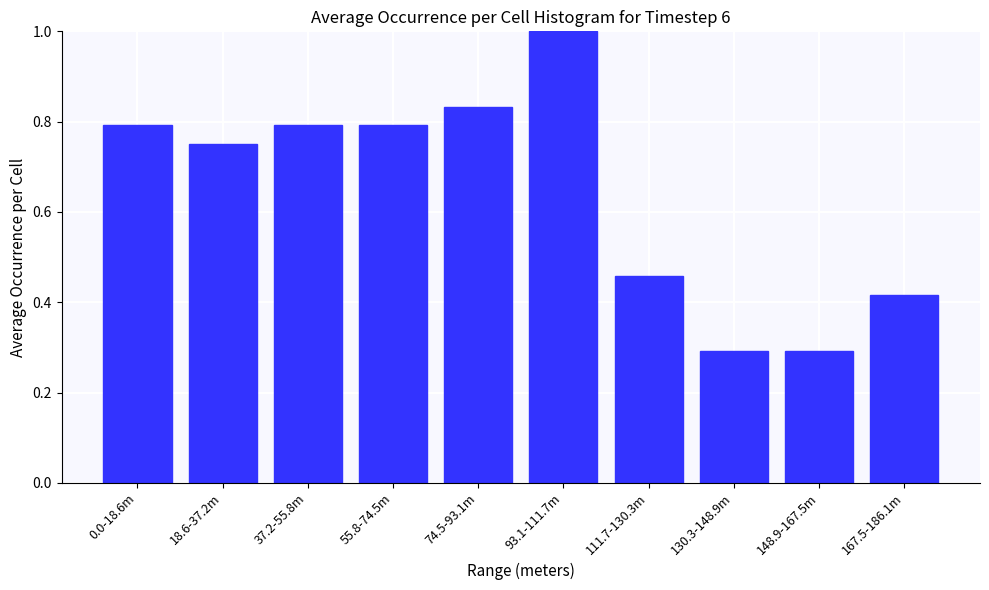

What position from the right is 55.8-74.5m?

7